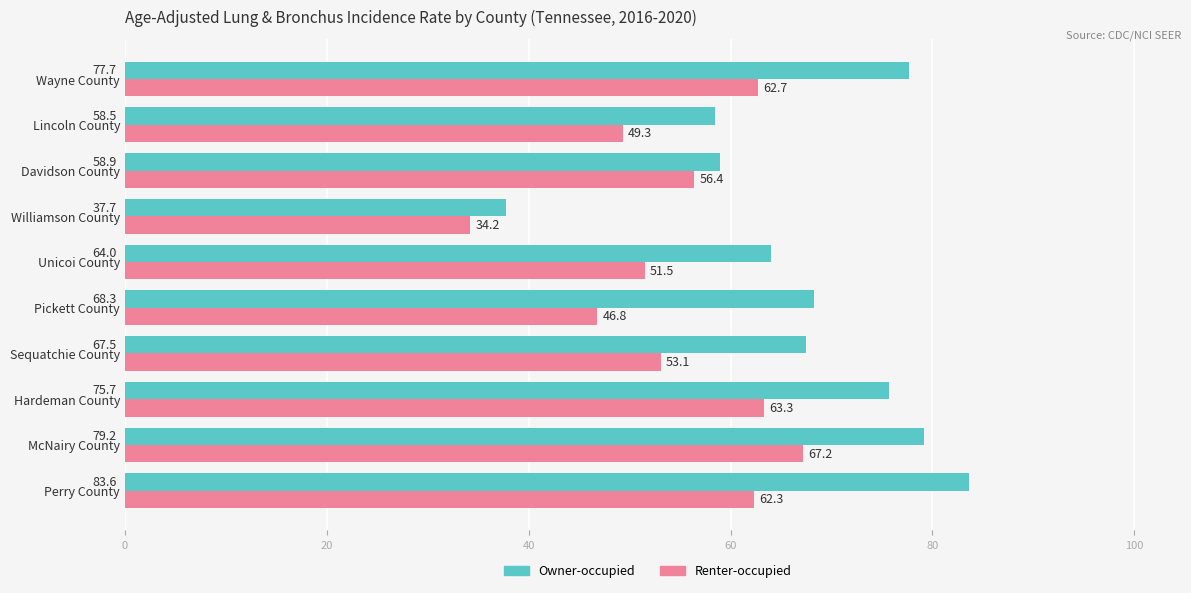

What is the difference between the maximum and minimum values in the Renter-occupied series?

33.0